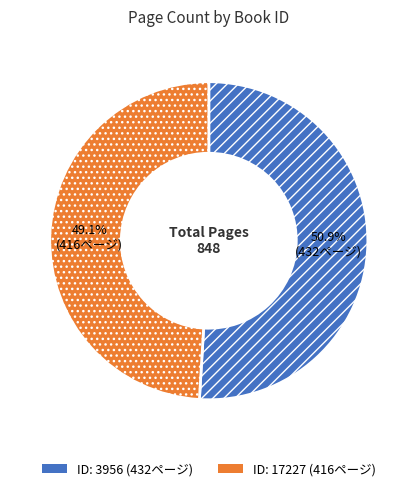

Is there a majority slice in this chart?

Yes